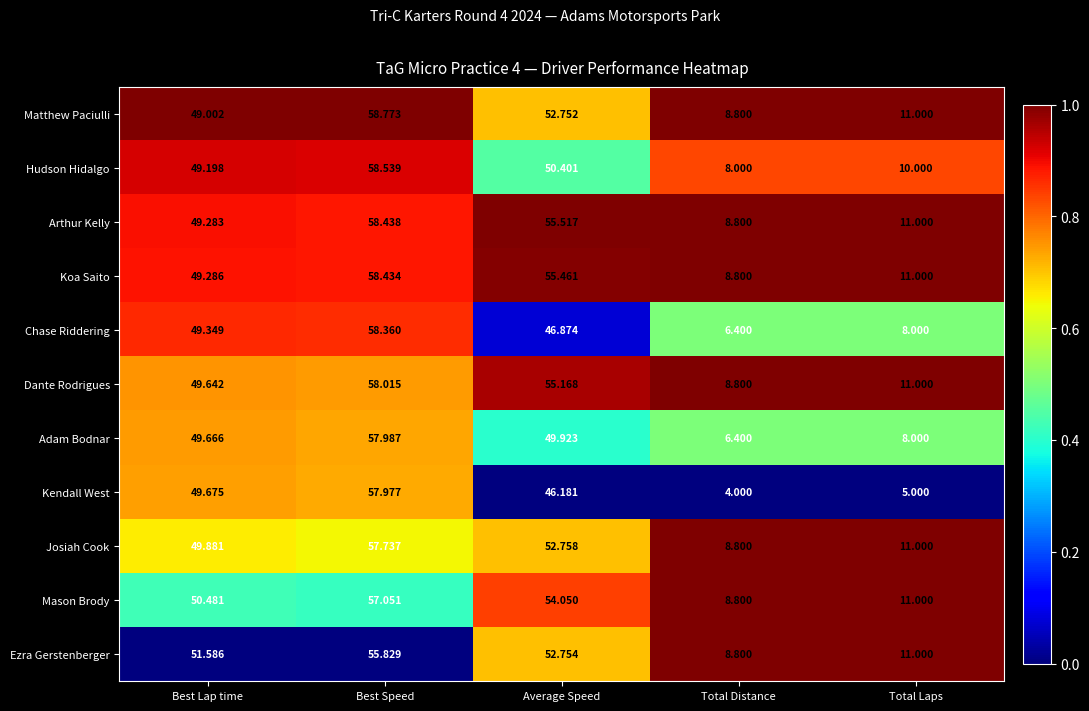

At which category is the sum across all series the highest?

Best Speed